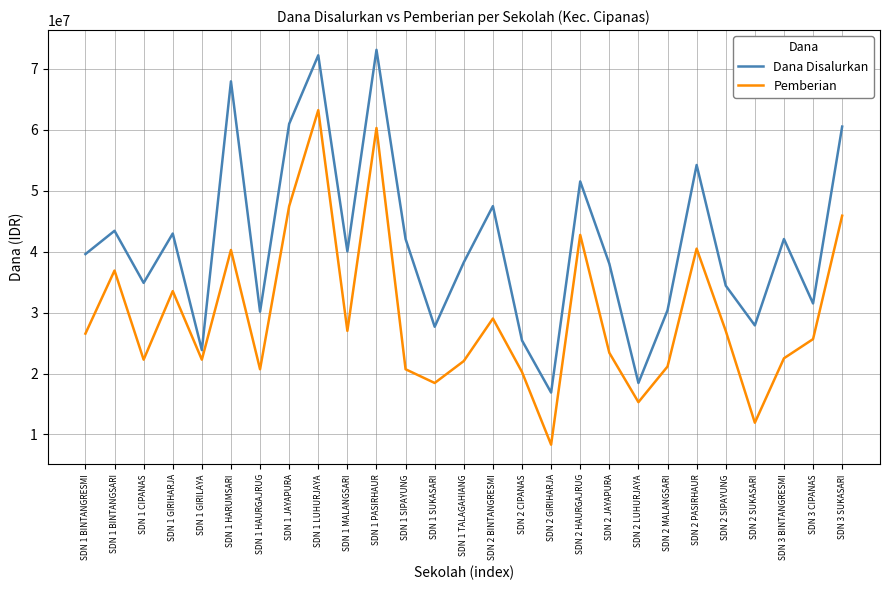

Between SDN 1 BINTANGSARI and SDN 1 GIRILAYA, which series saw the biggest shift?

Dana Disalurkan